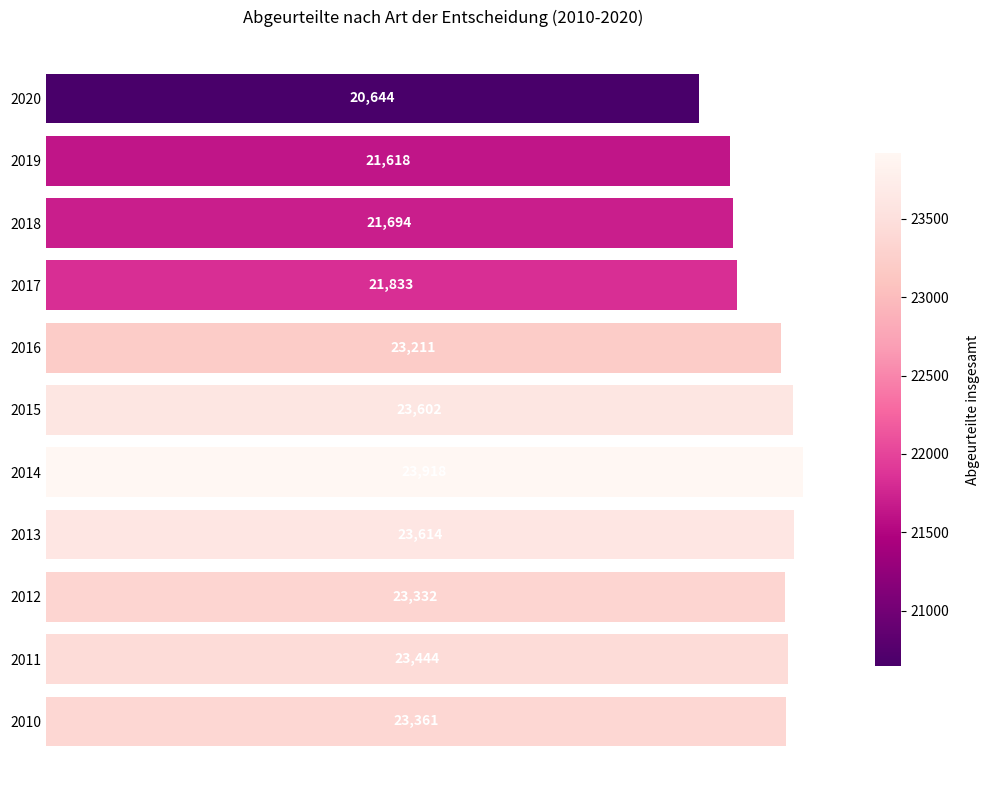

What is the sum of all values?

250271